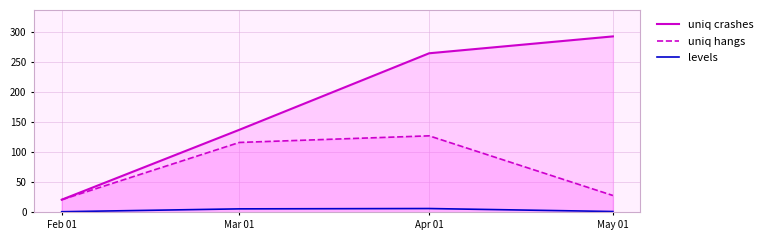

How many series are shown in this chart?

3